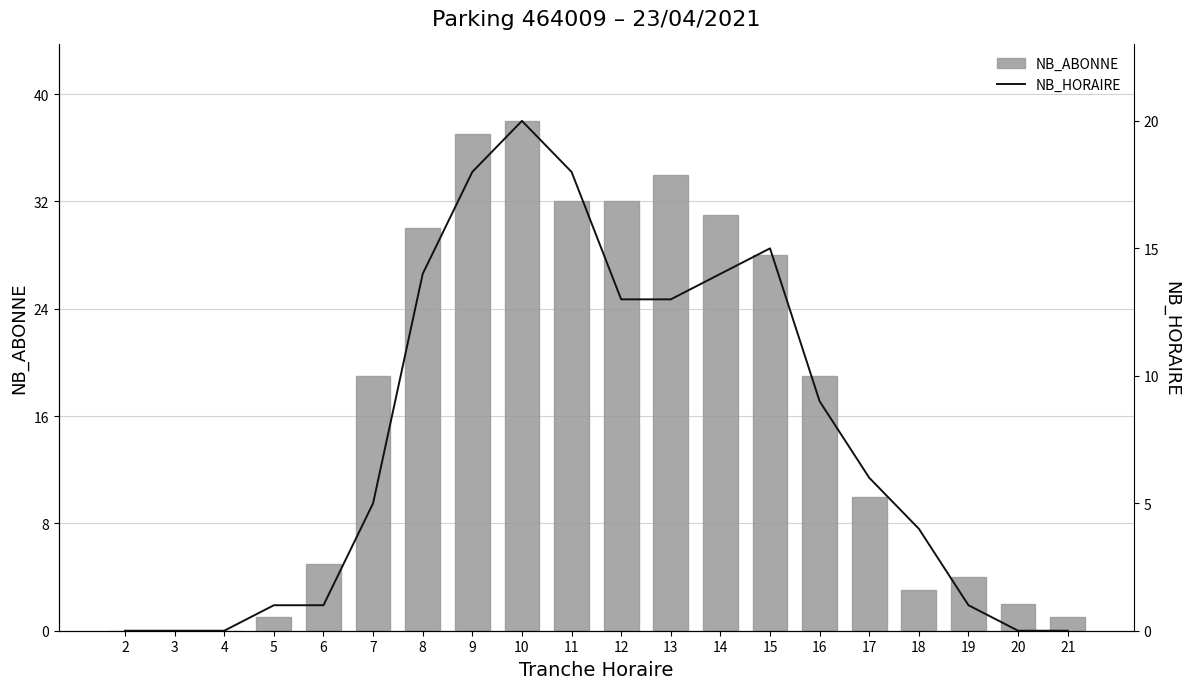

Rank the series at 9 from highest to lowest value.

NB_ABONNE, NB_HORAIRE